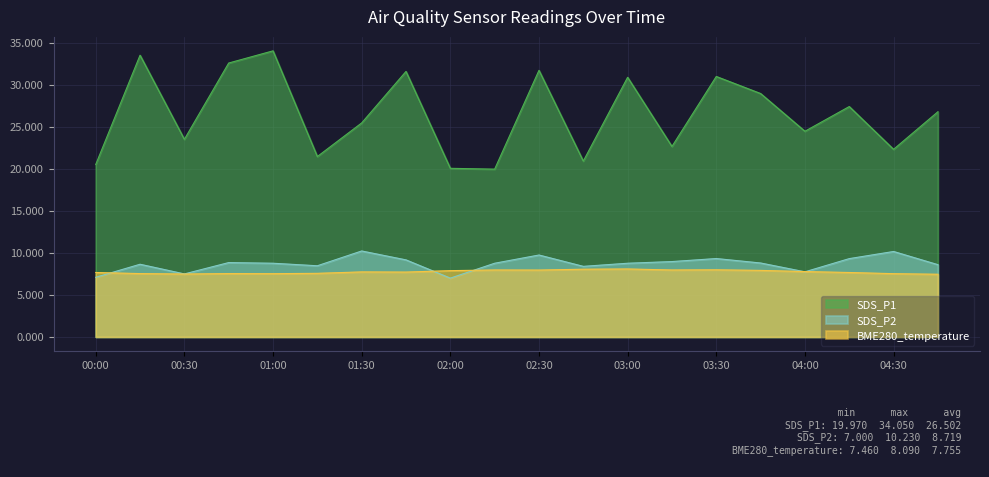

What position from the left is 00:00?

1